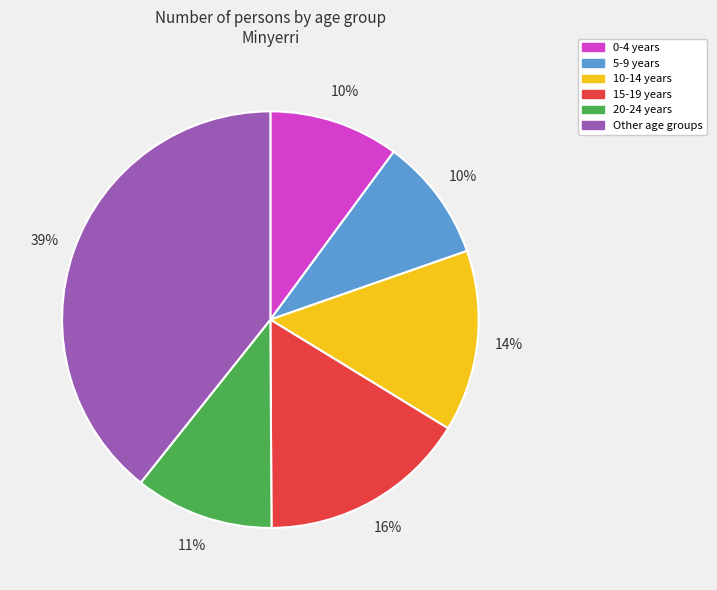

How many slices are in this pie chart?

6